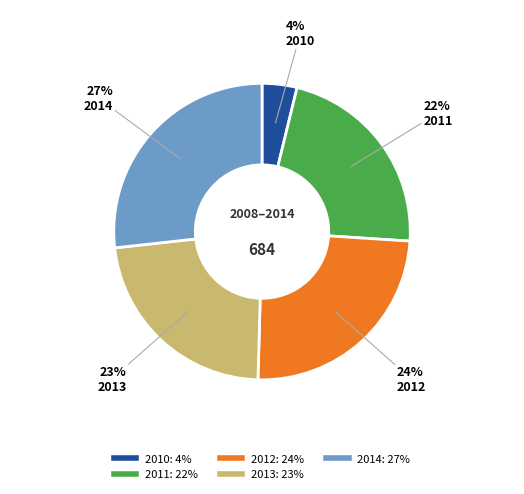

How many slices are in this pie chart?

5